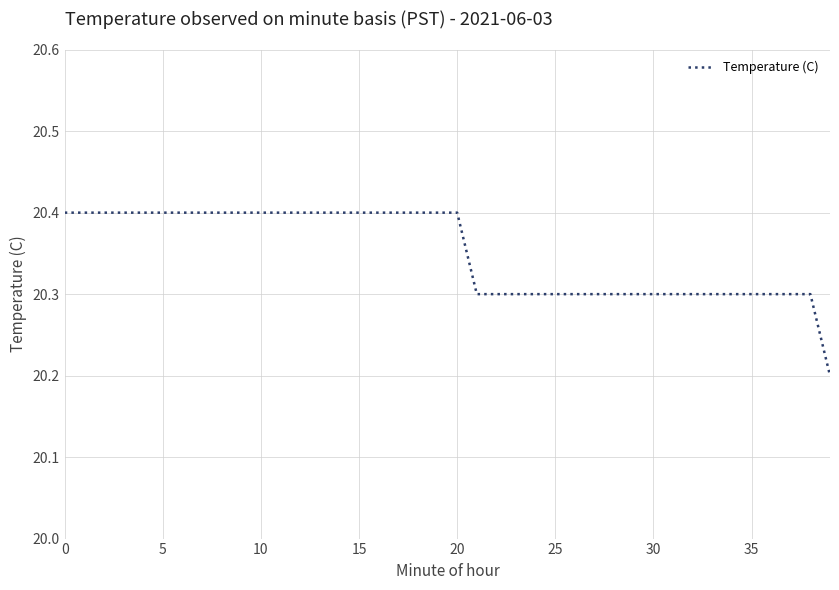

Does the chart have visible grid lines?

Yes